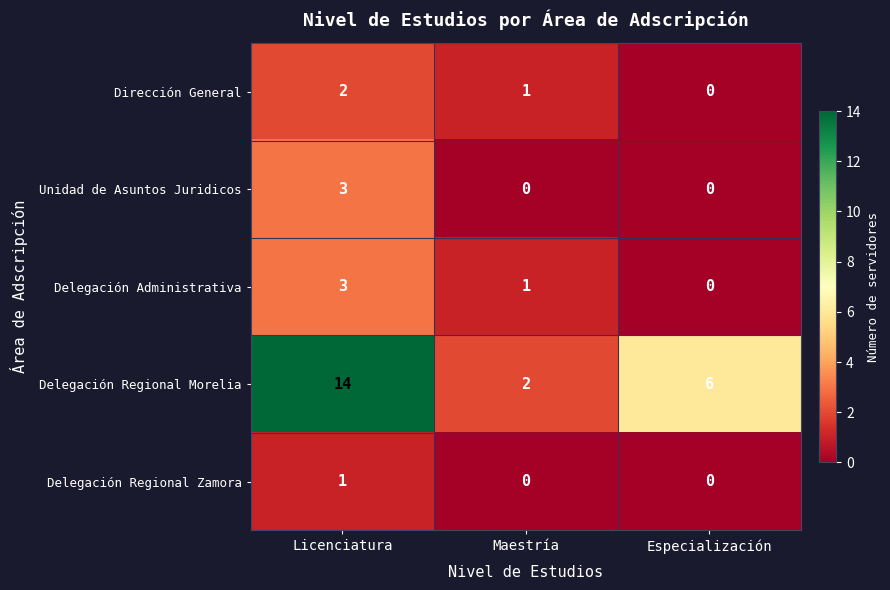

Between Licenciatura and Maestría, which series saw the biggest shift?

Delegación Regional Morelia